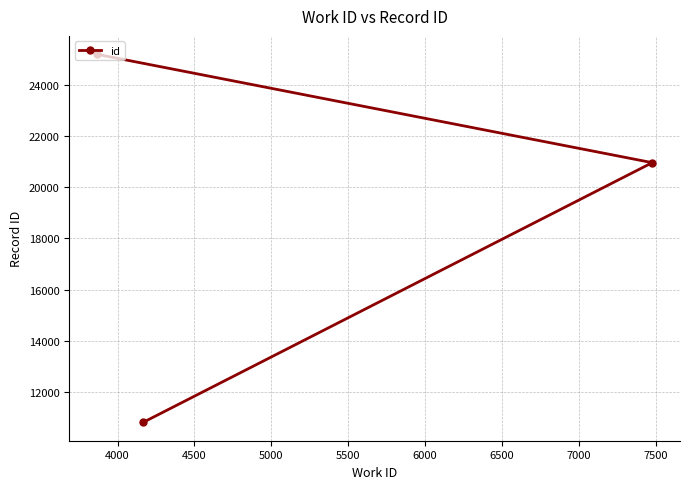

What is the average value?

18995